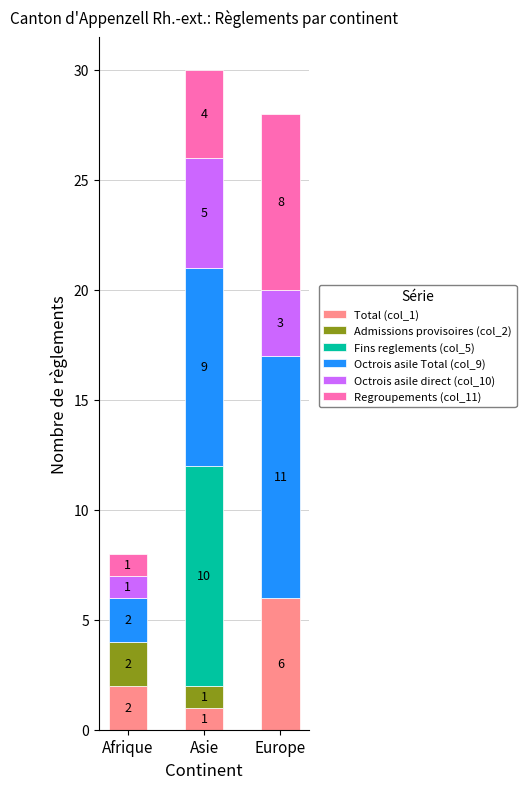

At which label does Total (col_1) reach its peak?

Europe